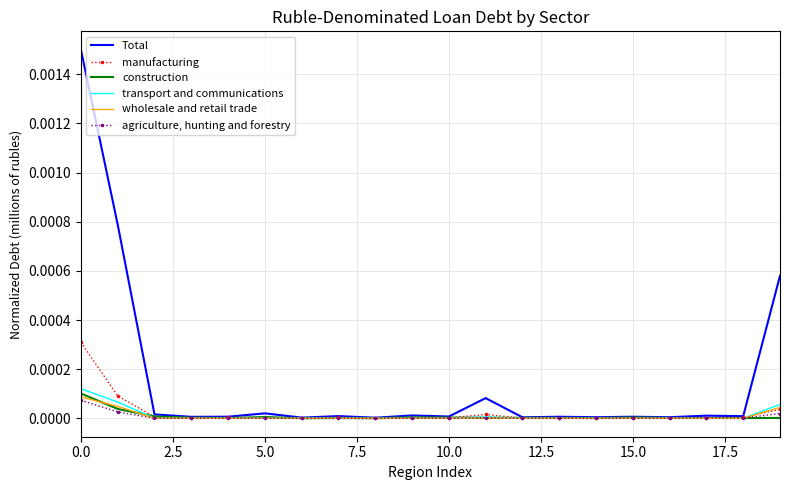

Which series has the largest range (max minus min)?

Total